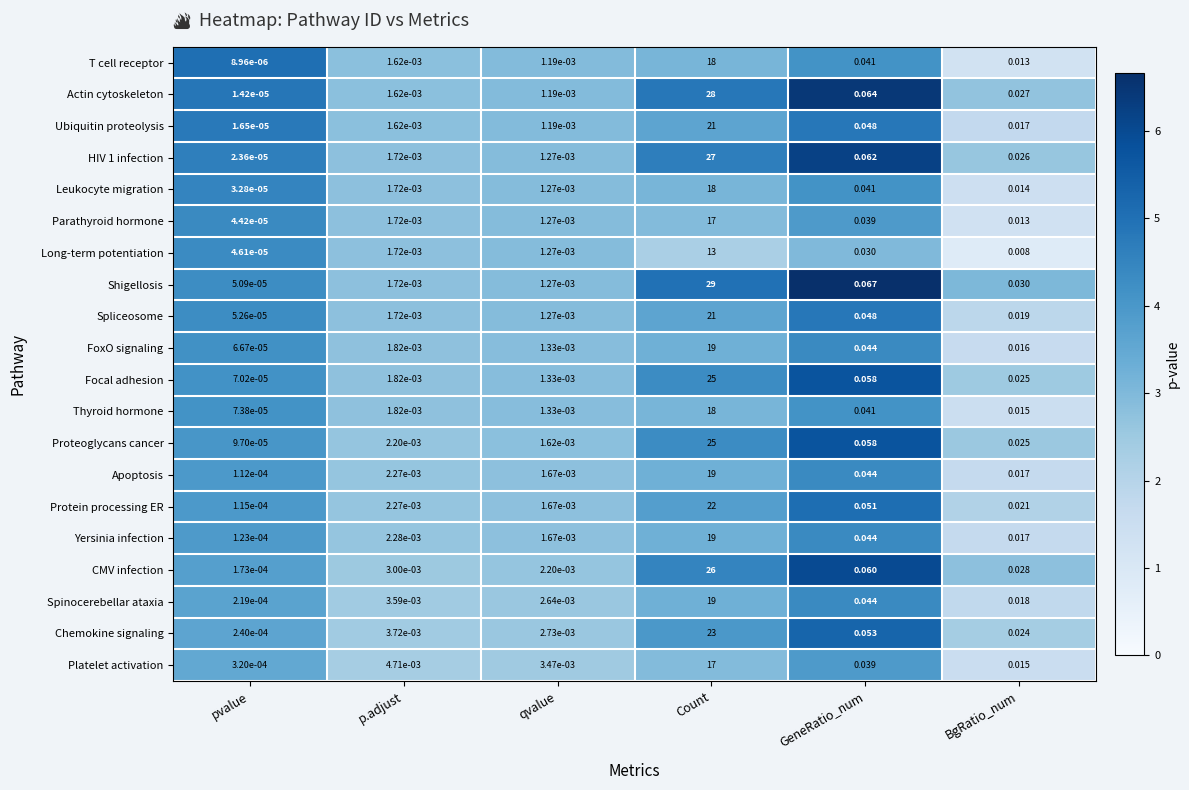

Which category has the highest value across all series?

Count